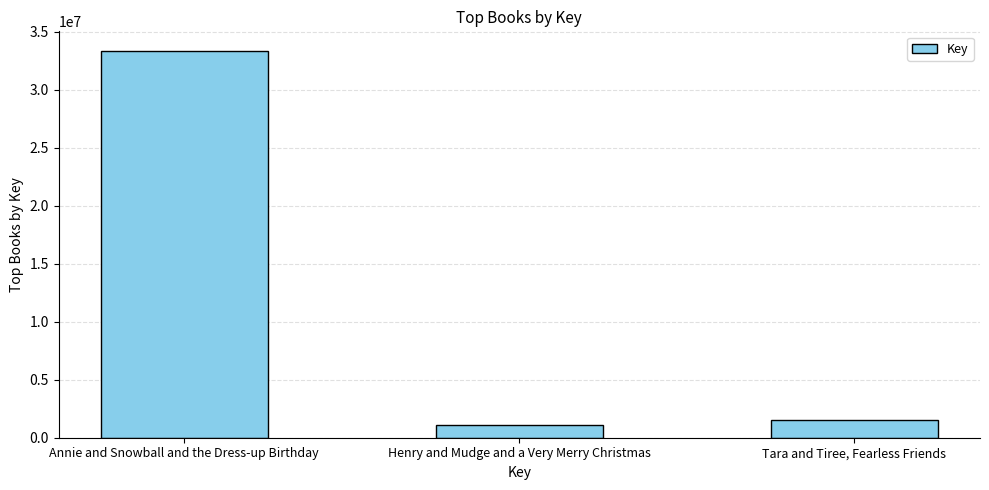

What is the average value?

11973412